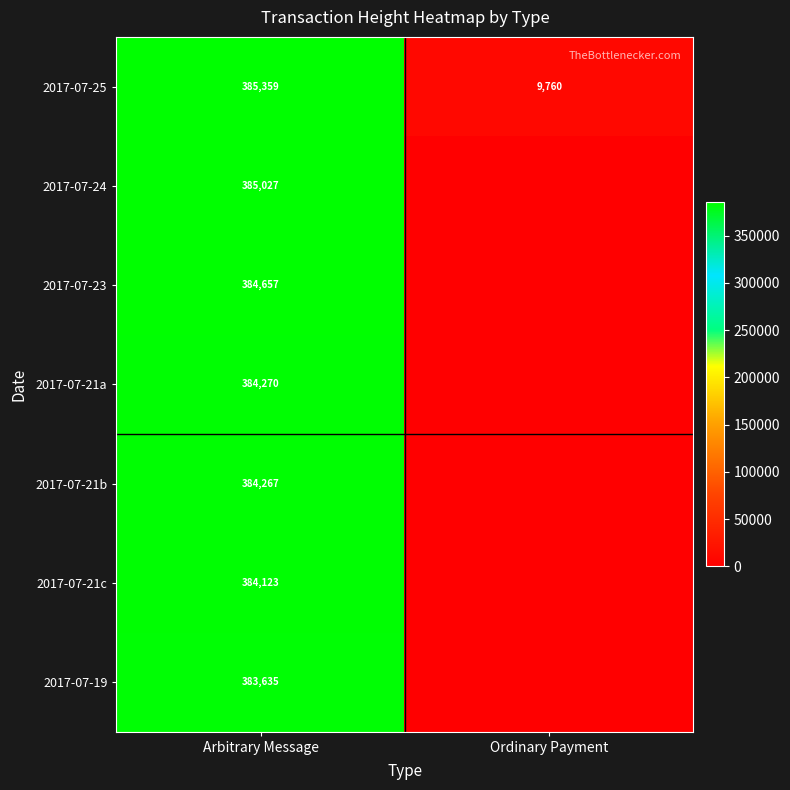

At how many categories does at least one series exceed 79601?

1